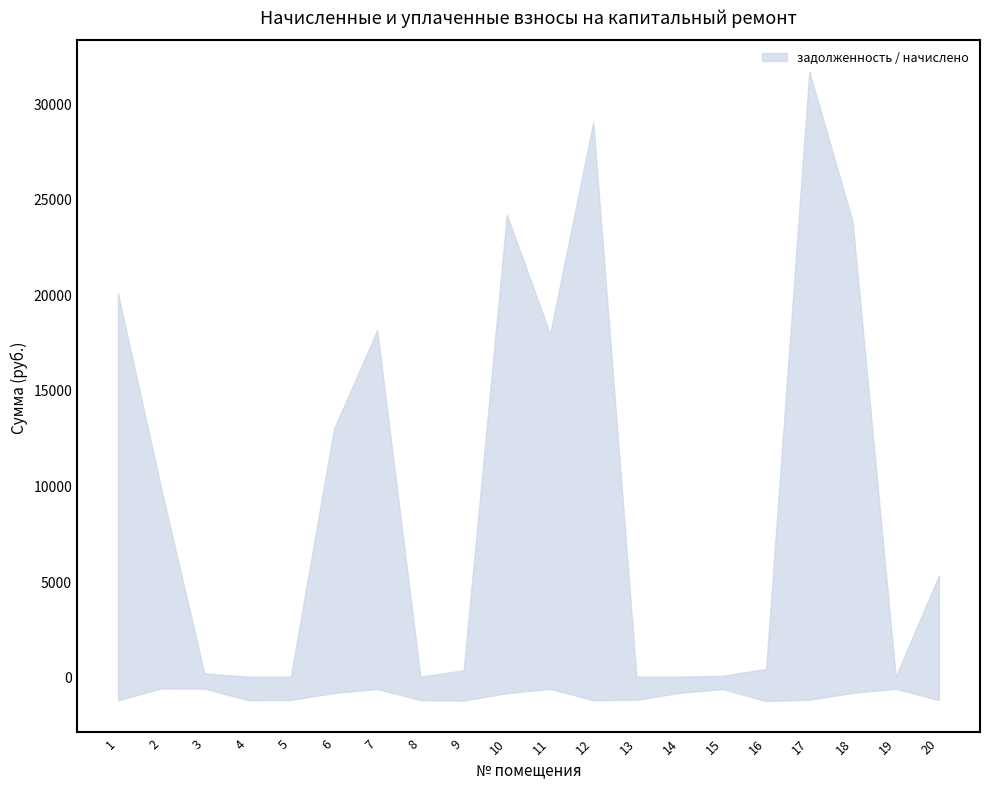

At which category is the sum across all series the highest?

17